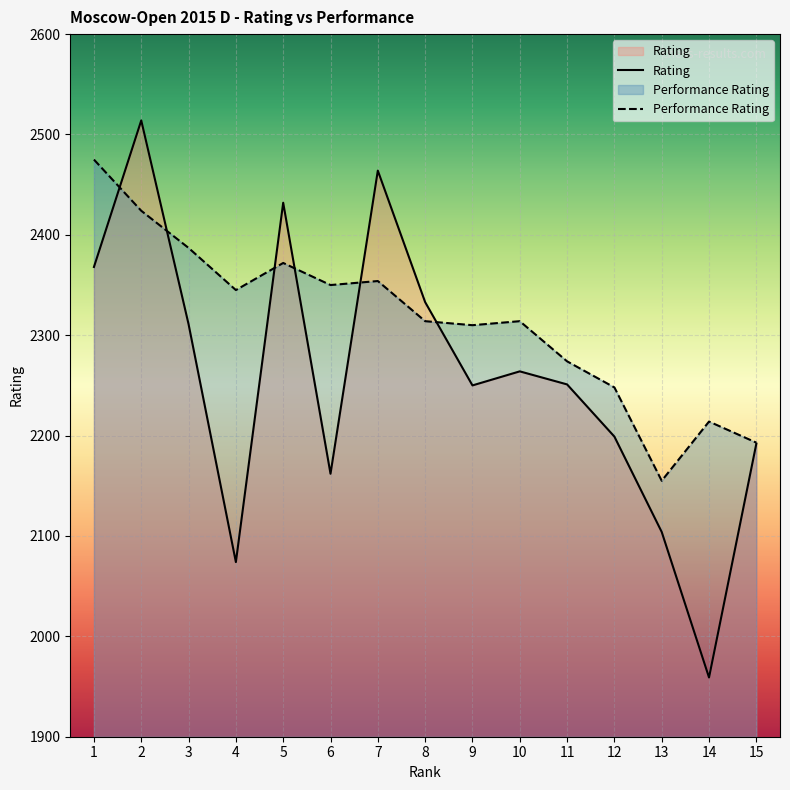

Count the number of categories in the chart.

15